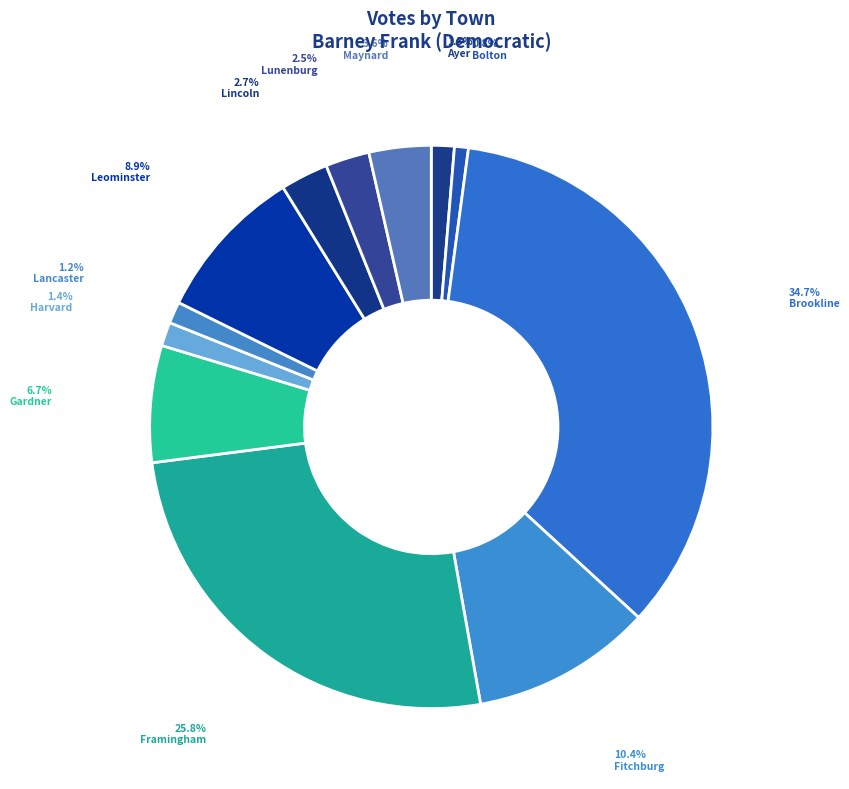

To the nearest percent, what is the difference between the largest and smallest slice percentages?

34%